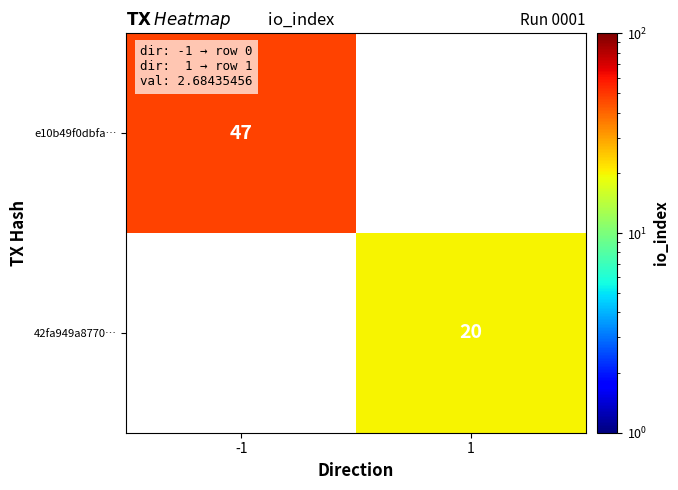

True or false: e10b49f0dbfa… has a value of 23 at -1.

False